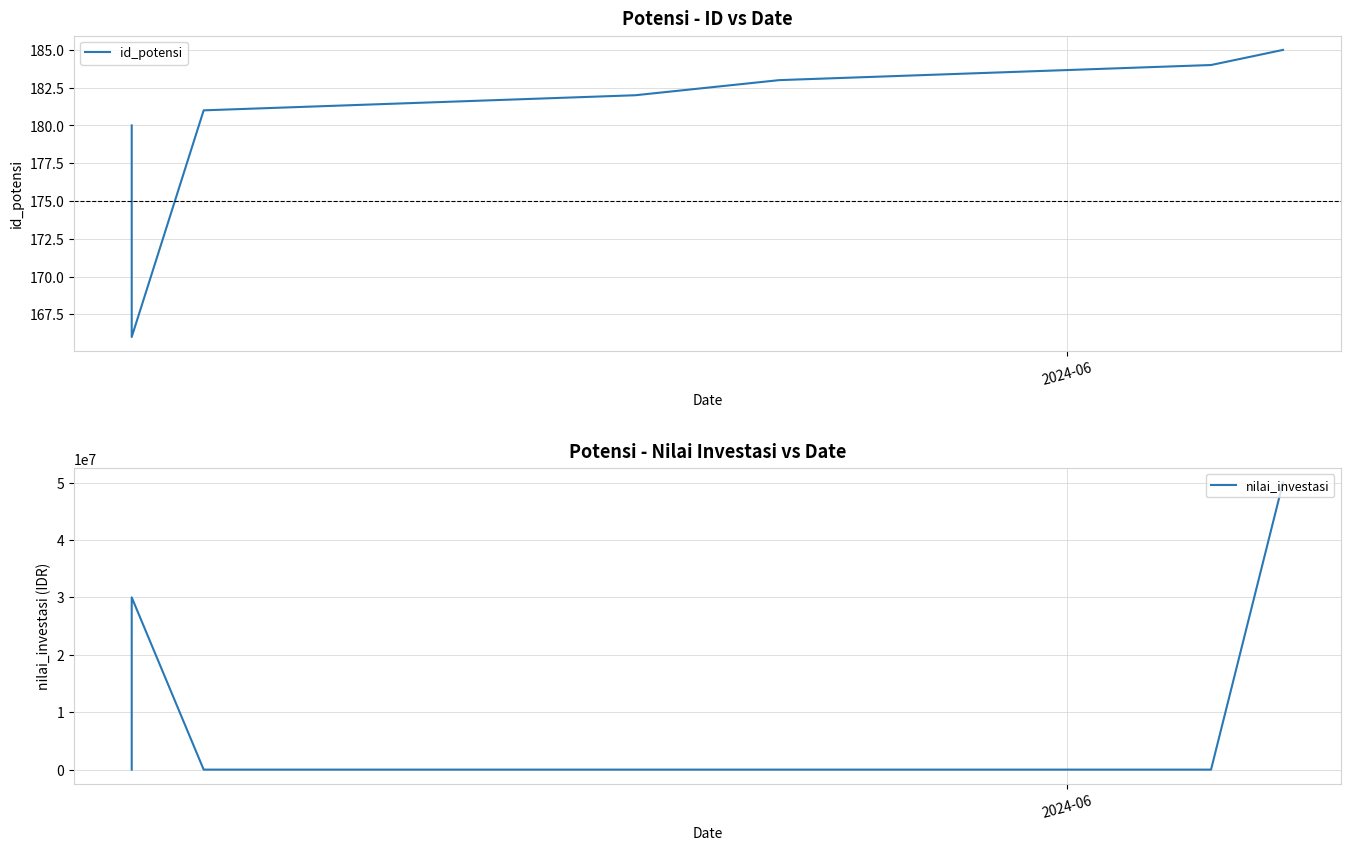

What is the difference between the maximum and minimum values in the nilai_investasi series?

50000000